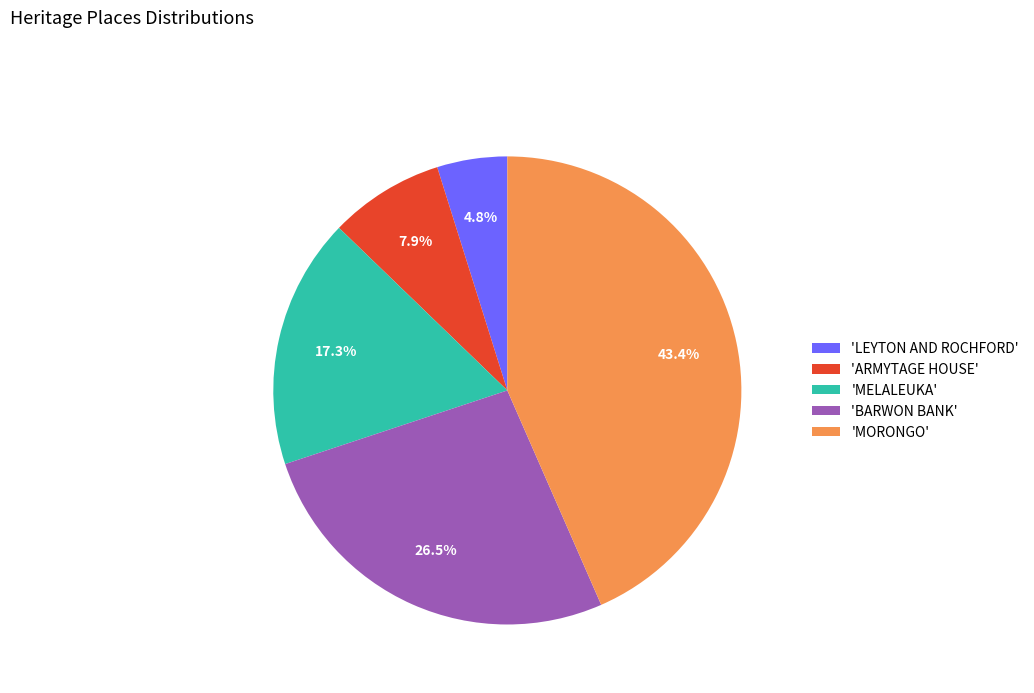

Does any single category account for the majority?

No